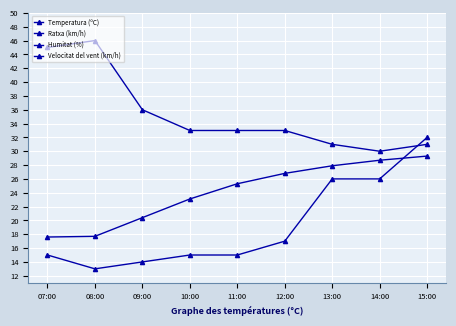

Between 09:00 and 14:00, which series saw the biggest shift?

Ratxa (km/h)